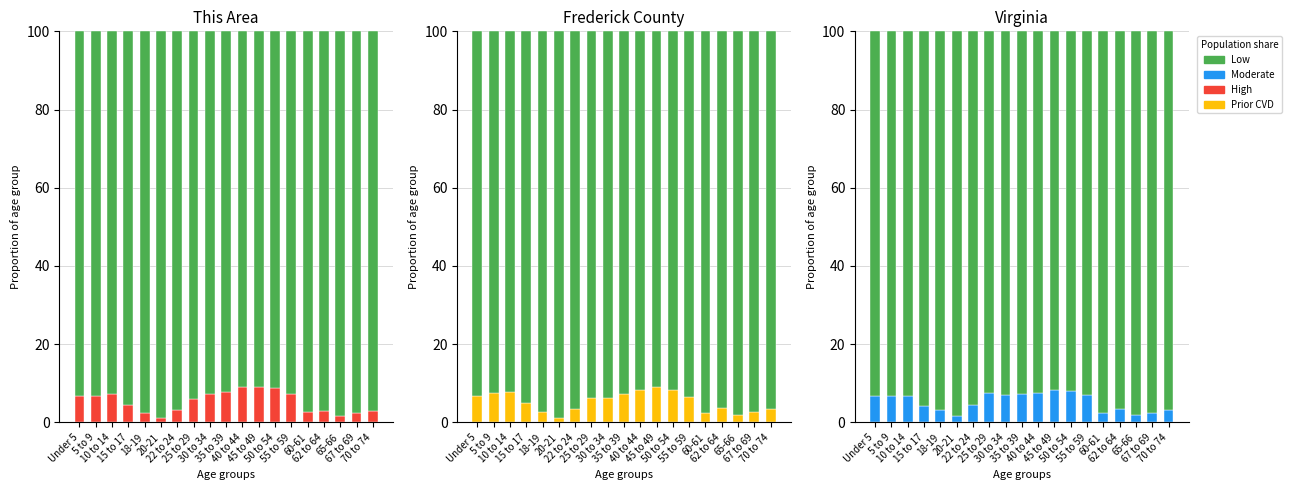

What is the label of the 18th bar from the left?

67 to 69